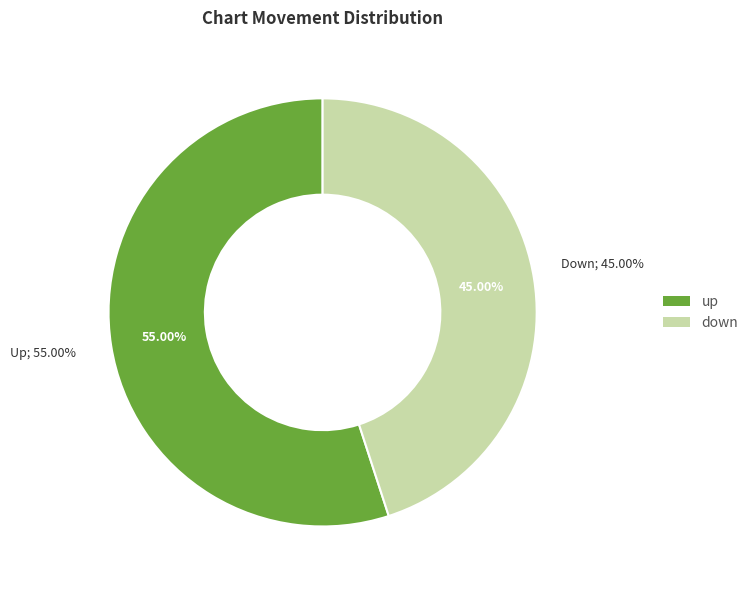

To the nearest percent, what is the combined percentage of up and down?

100%